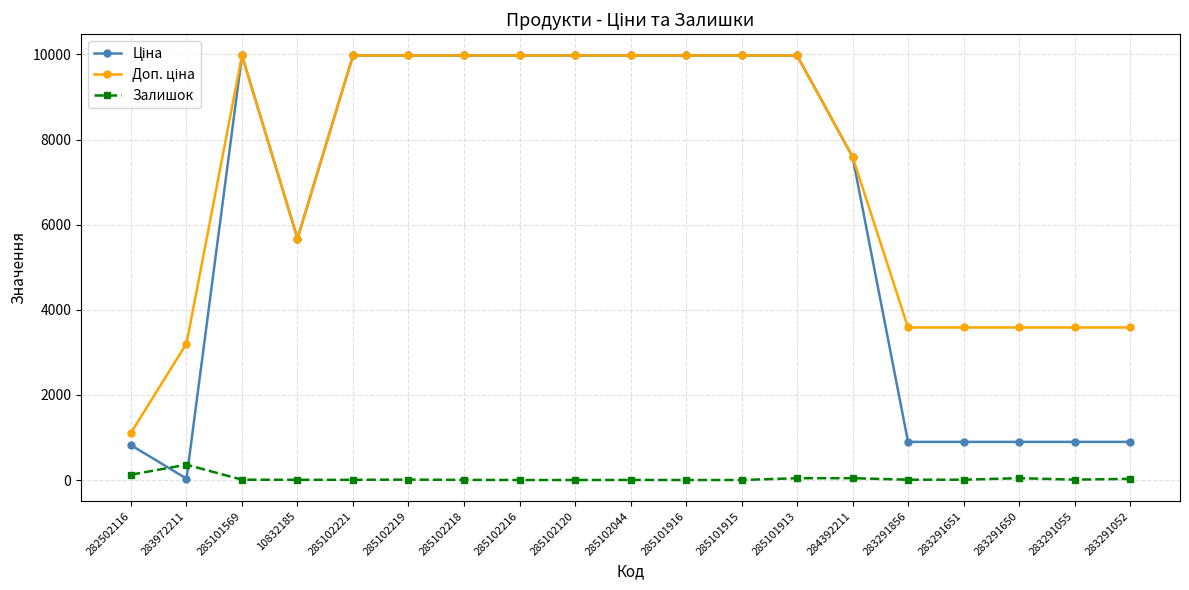

True or false: Доп. ціна and Ціна intersect in this chart.

False